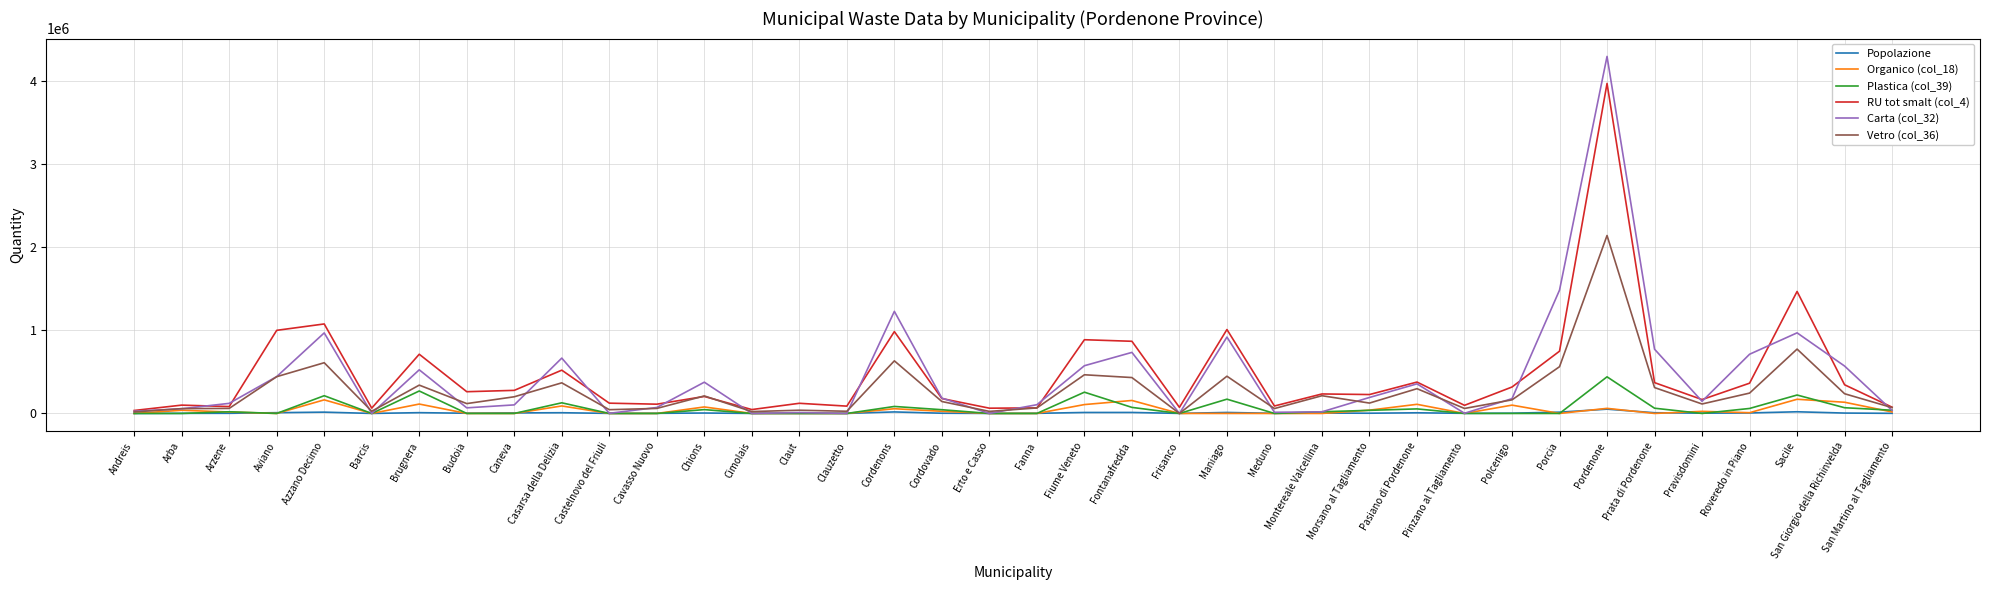

True or false: RU tot smalt (col_4) has more than 1 interior local peaks.

True